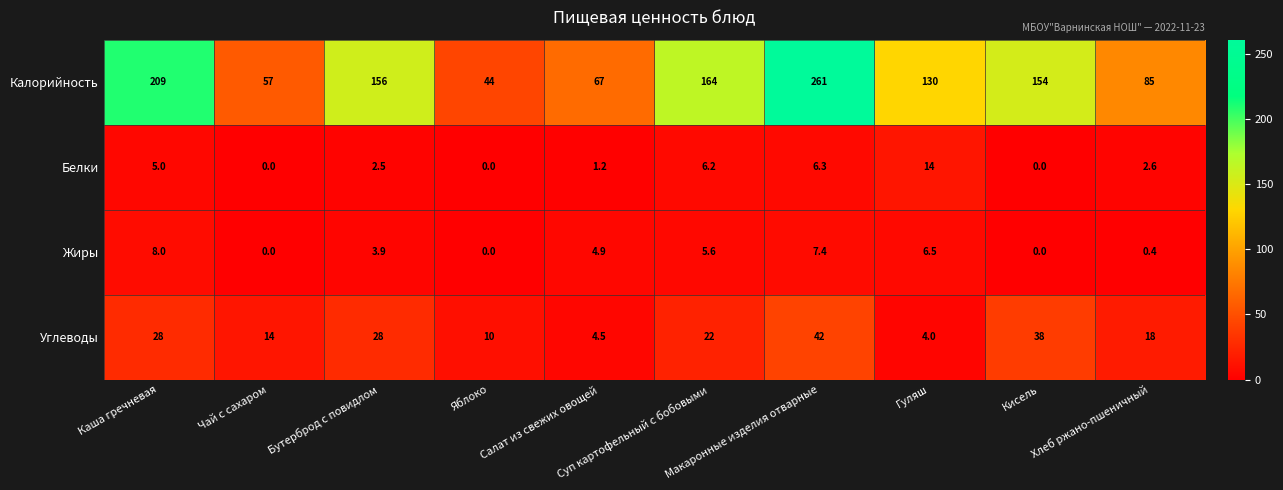

Rank the categories by Калорийность value from lowest to highest.

Яблоко, Чай с сахаром, Салат из свежих овощей, Хлеб ржано-пшеничный, Гуляш, Кисель, Бутерброд с повидлом, Суп картофельный с бобовыми, Каша гречневая, Макаронные изделия отварные